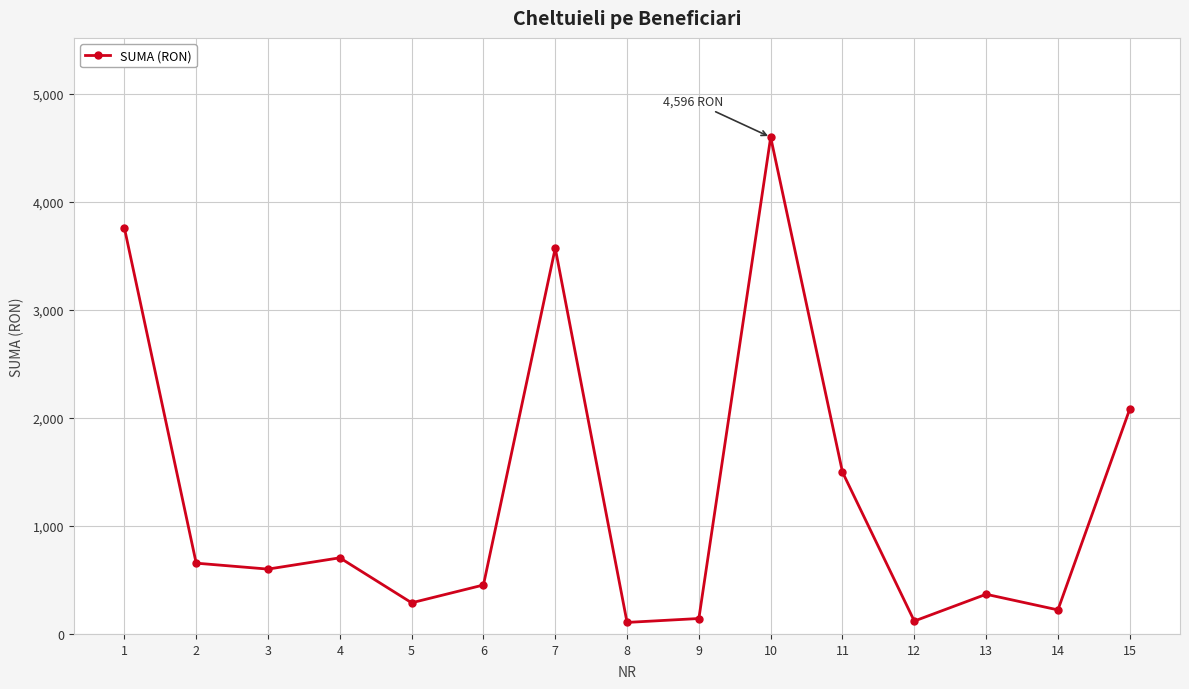

Is this an area chart (filled region under the line)?

No